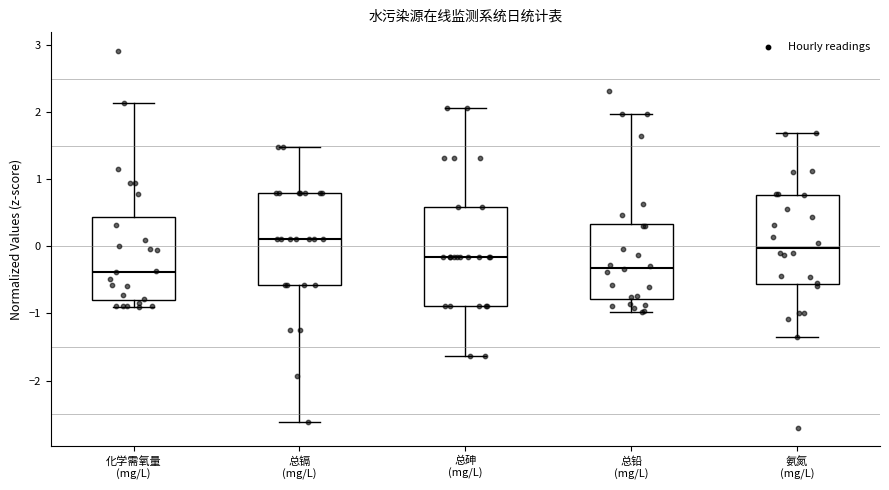

Reading left to right, read every box against the y-axis: the position of its median line, the range the box covers, and the ends of its whiskers. The values are not printed on the chart, so give them approximately, as read against the axis.

化学需氧量 (mg/L): median -0.4, box -0.8 to 0.4, whiskers -0.9 to 2.1
总镉 (mg/L): median 0.1, box -0.6 to 0.8, whiskers -2.6 to 1.5
总砷 (mg/L): median -0.2, box -0.9 to 0.6, whiskers -1.6 to 2.1
总铅 (mg/L): median -0.3, box -0.8 to 0.3, whiskers -1.0 to 2.0
氨氮 (mg/L): median 0.0, box -0.6 to 0.8, whiskers -1.4 to 1.7